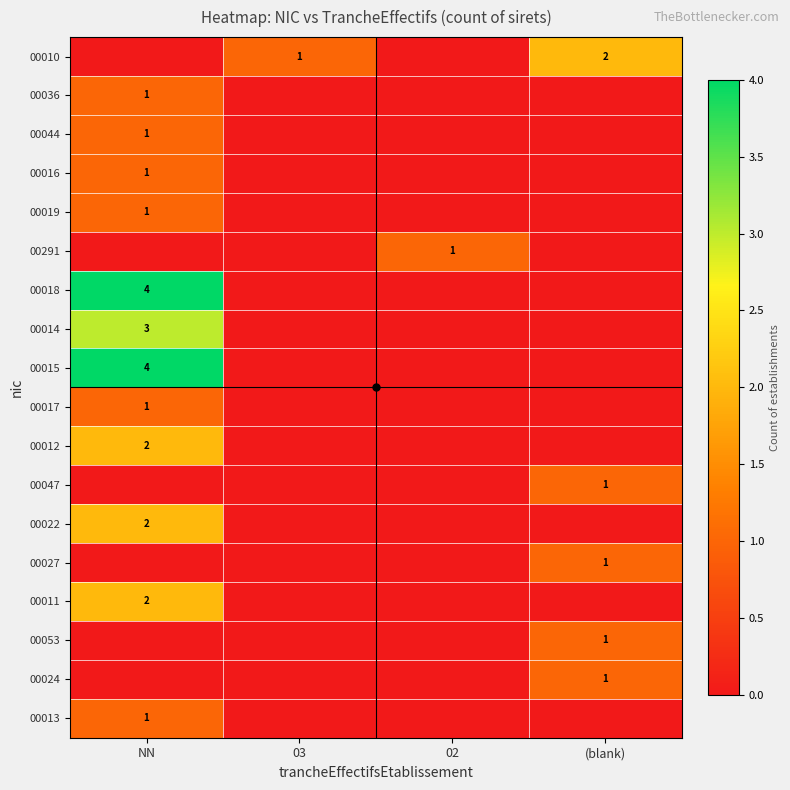

True or false: 00013 has a value of 1 at NN.

True